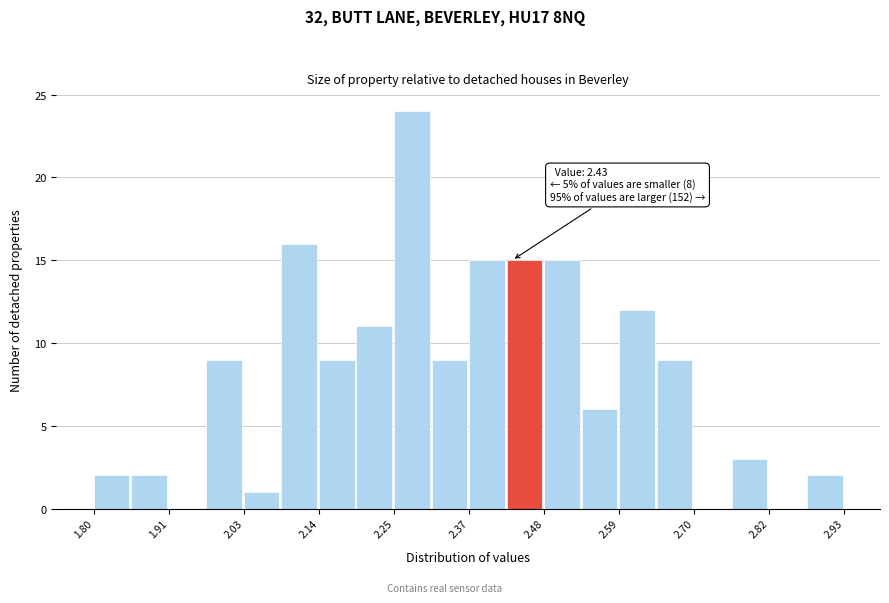

Read against the x-axis, roughly where is the centre of the tallest bar?

2.28